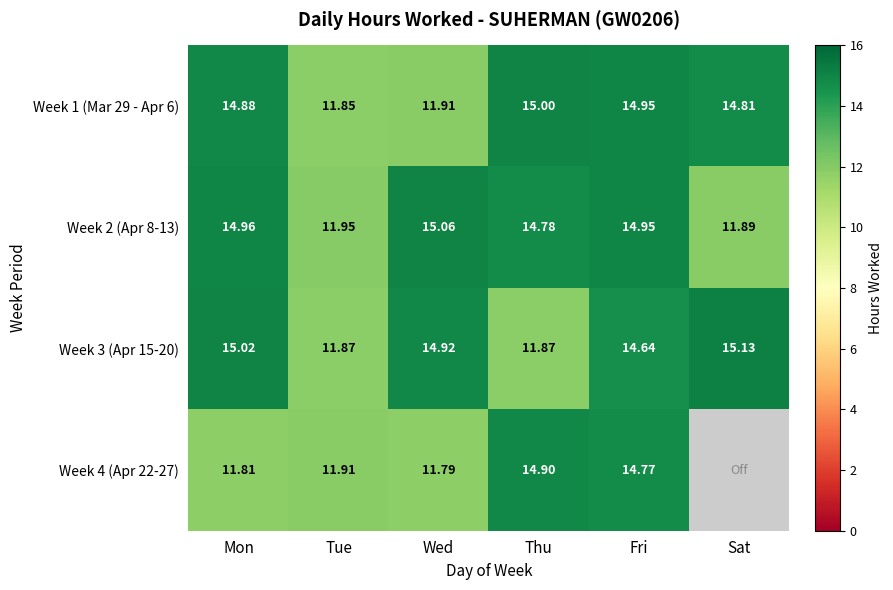

What is the difference between the maximum and minimum values in the Week 2 (Apr 8-13) series?

3.2